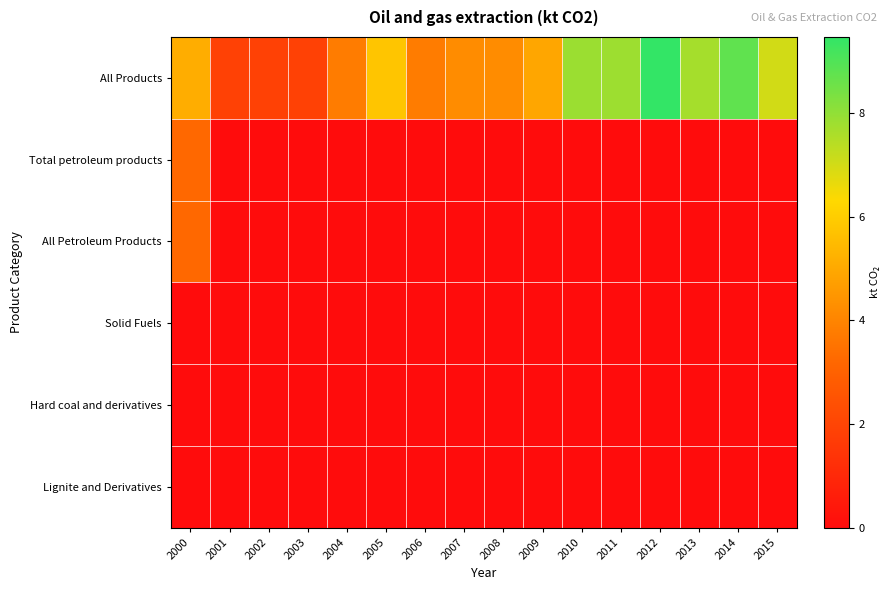

List the series in order of their peak value, lowest first.

Solid Fuels, Hard coal and derivatives, Lignite and Derivatives, Total petroleum products, All Petroleum Products, All Products